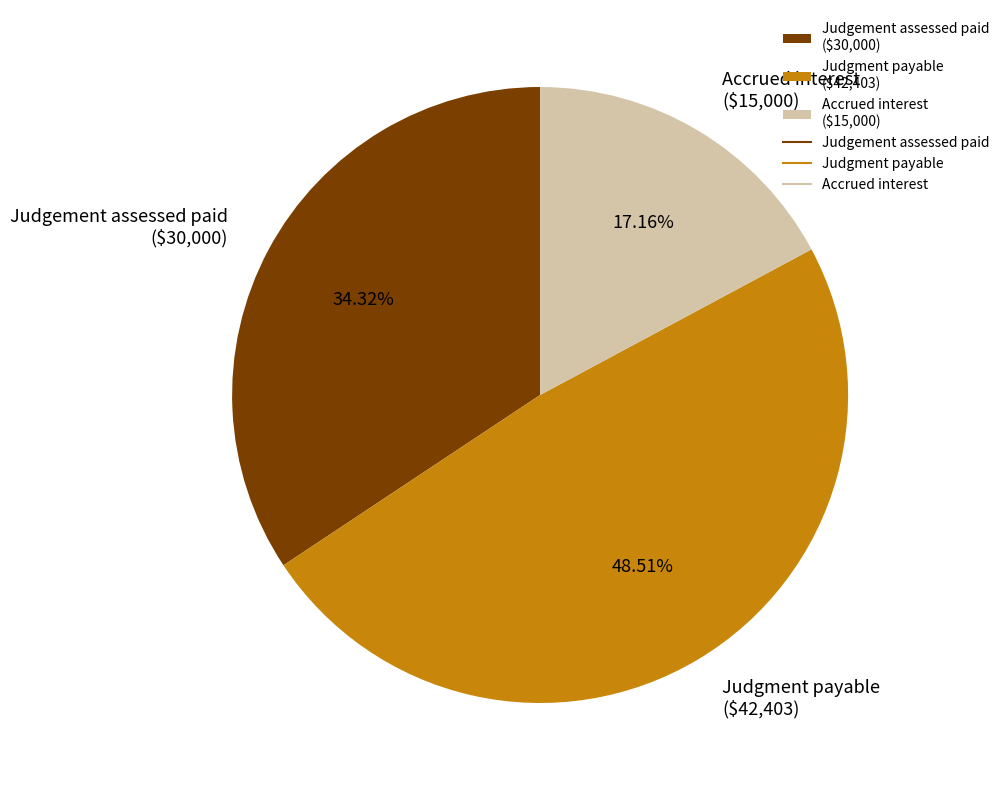

The Accrued interest slice represents 17% of the pie. True or false?

True